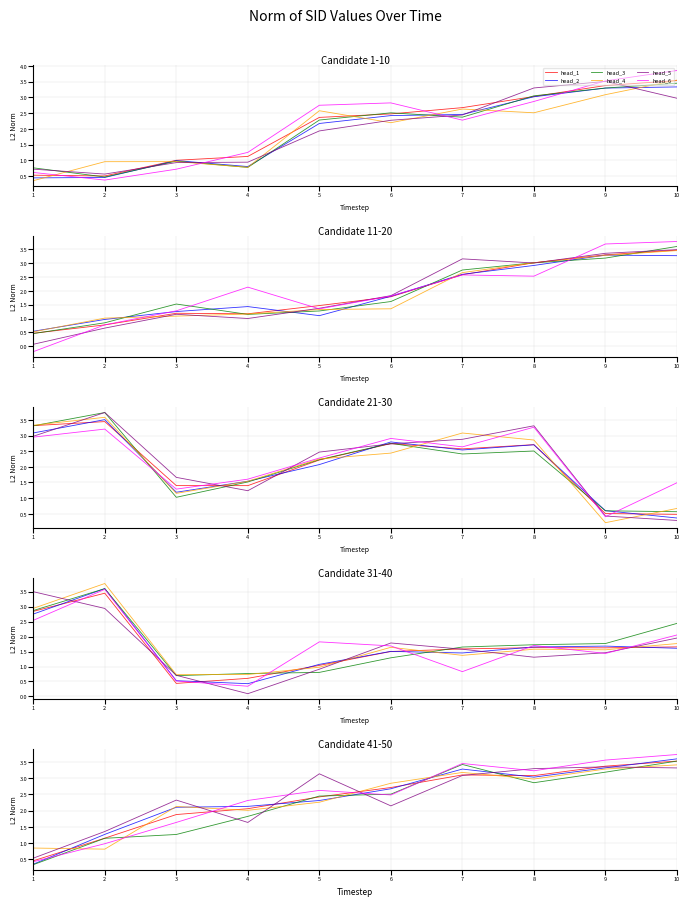

Which category has the lowest value in the head_3 series?

1